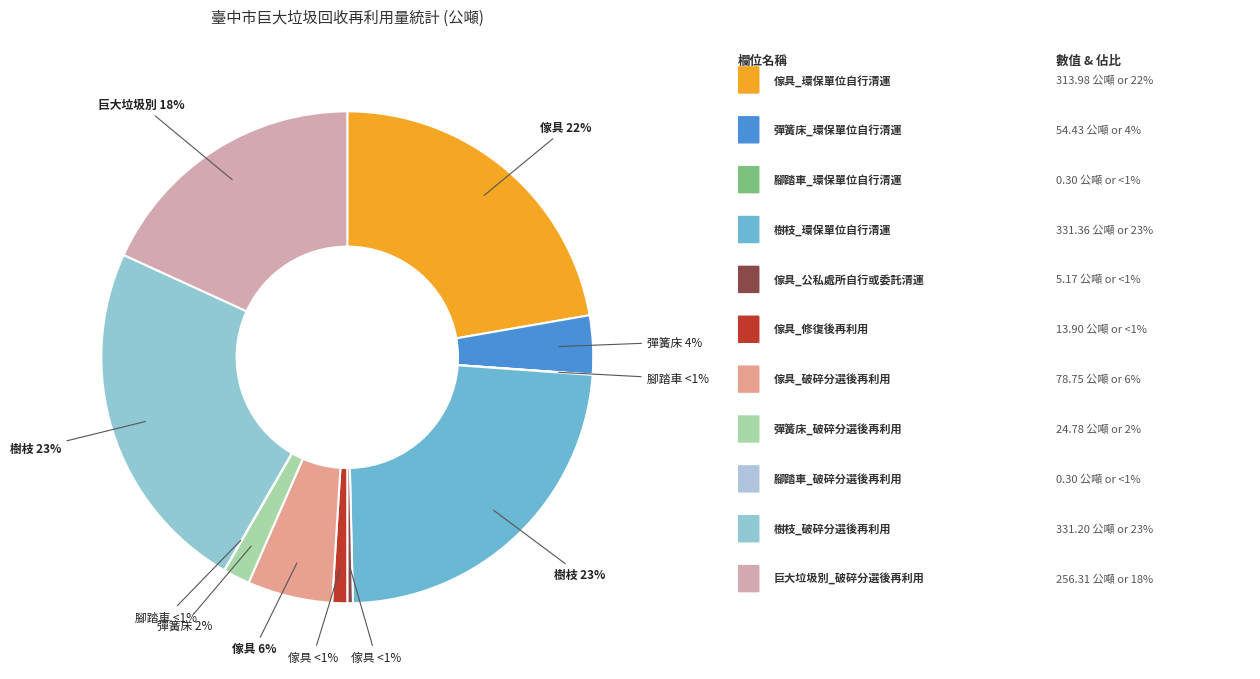

What is the smallest slice in the pie chart?

腳踏車_環保單位自行清運